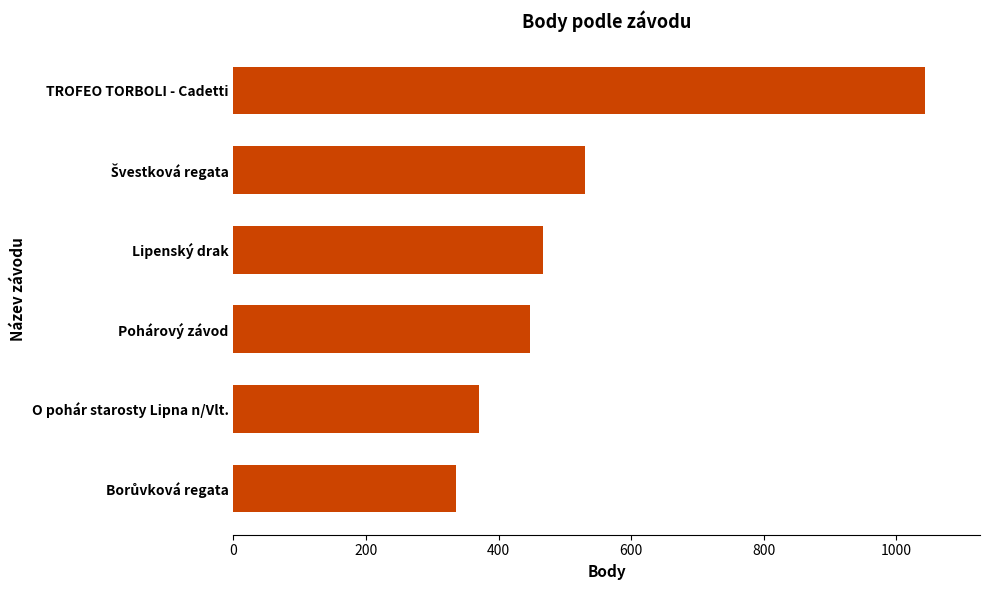

How many bars are there in total?

6